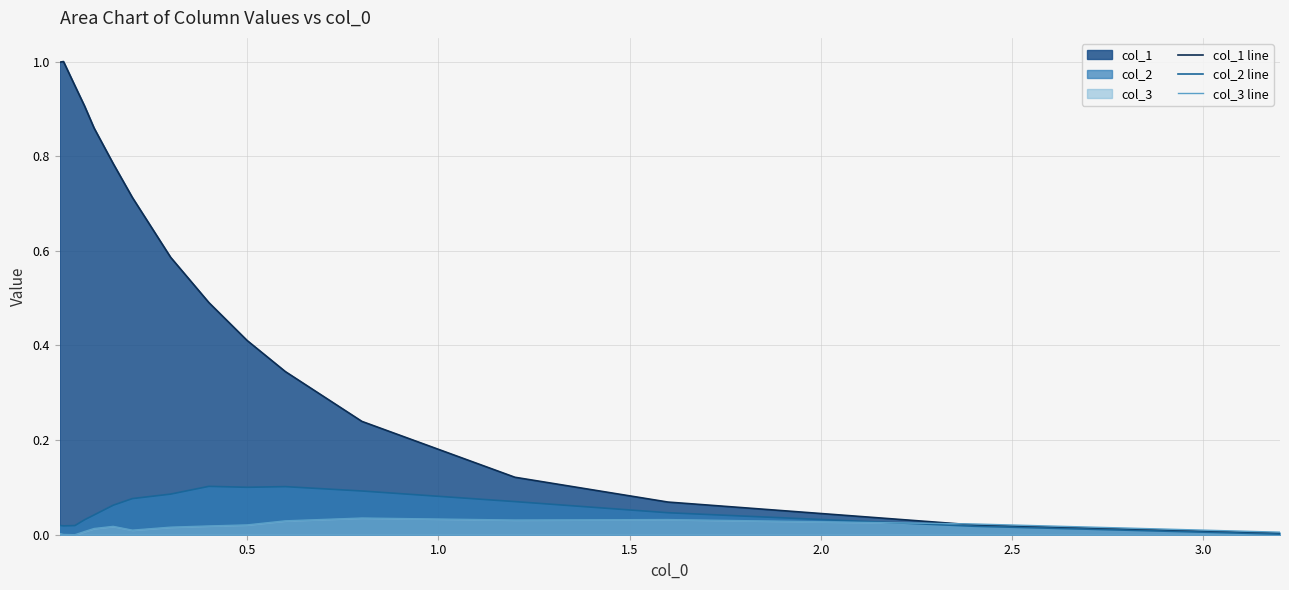

Rank the series by their maximum value, from lowest to highest.

col_3 line, col_2 line, col_1 line